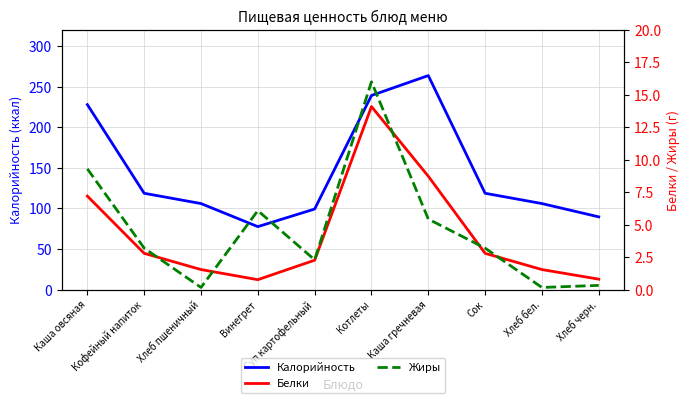

Is the value of Жиры at Котлеты greater than the value of Белки at Винегрет?

Yes